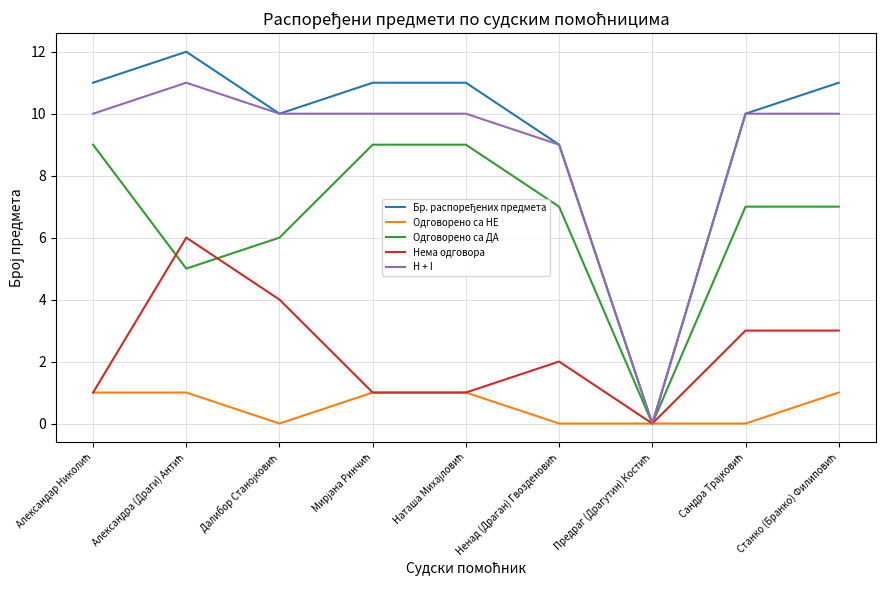

How many series are shown in this chart?

5